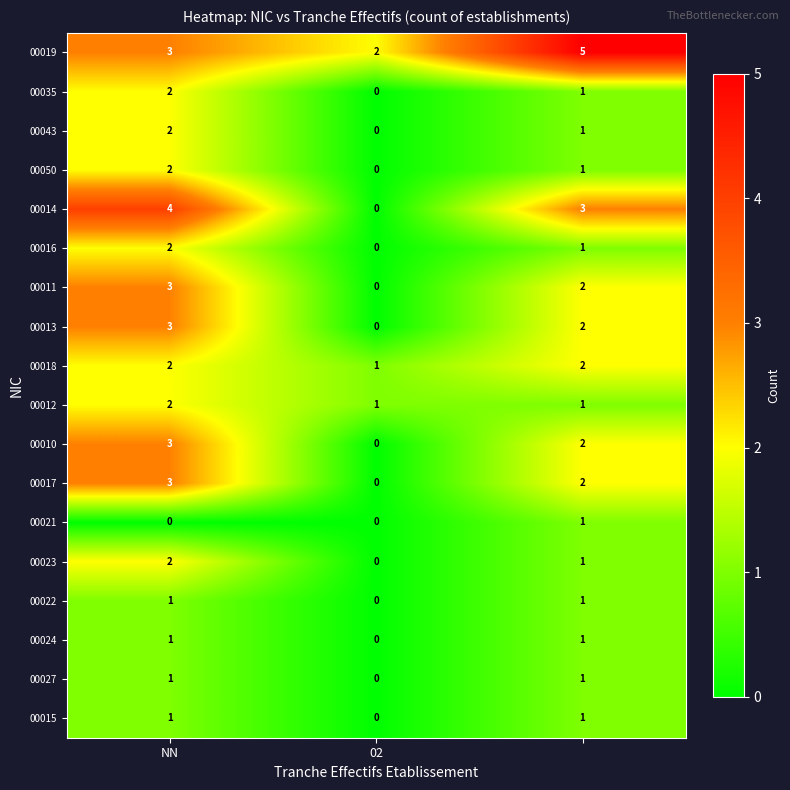

Count the number of data series in this chart.

18